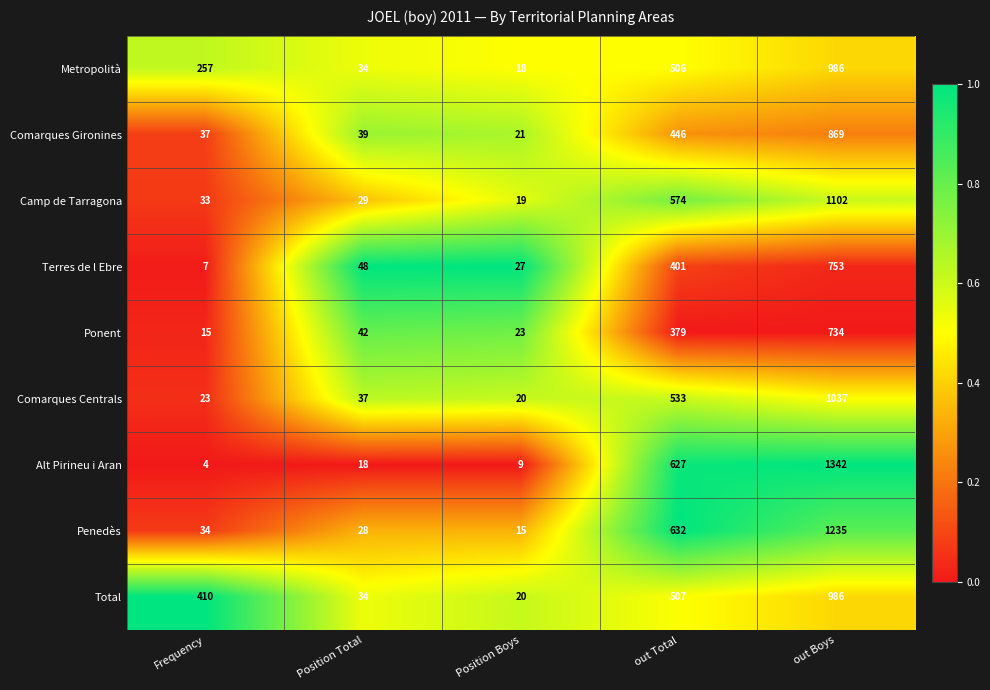

Is it true that Comarques Gironines equals 21 at Position Boys?

True